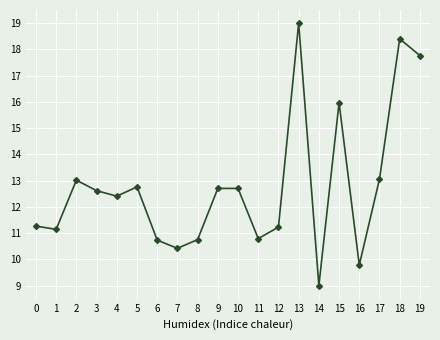

What is the greatest value displayed?

19.0